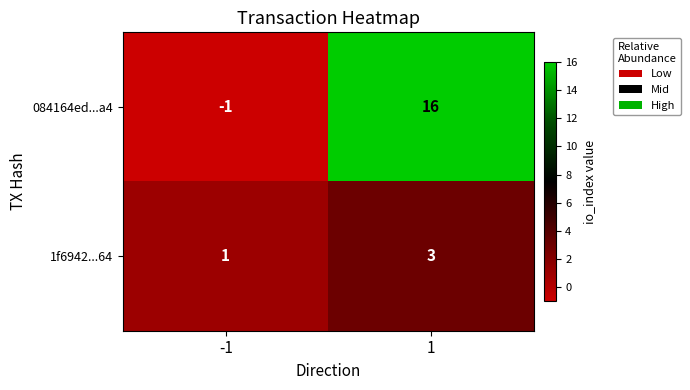

Reading left to right, transcribe all the data shown in this chart.

084164ed...a4: -1=-1	1=16
1f6942...64: -1=1	1=3